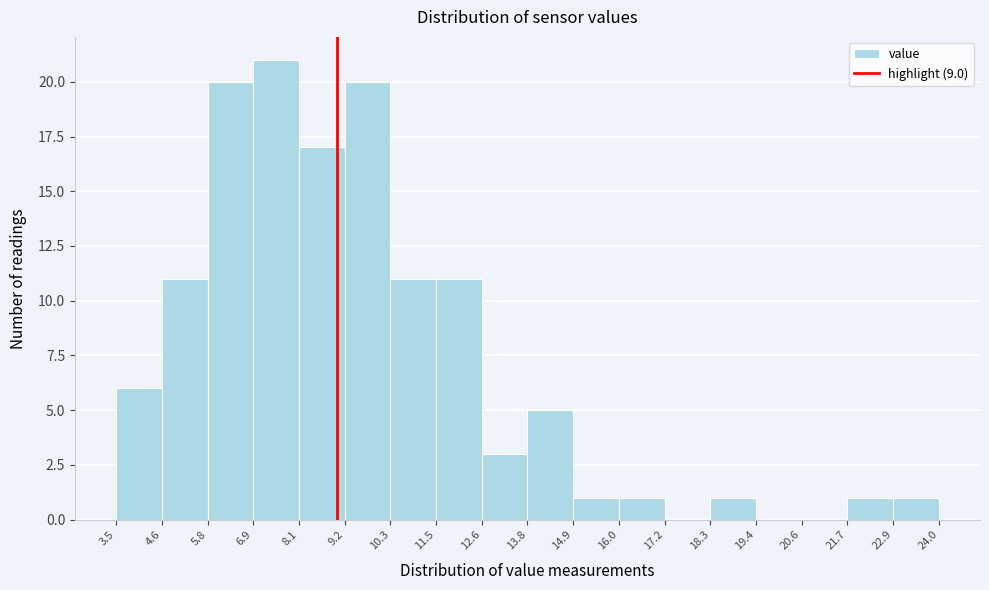

Reading left to right, transcribe this chart: for each bar, give the range it covers on the x-axis and its height. The values are not printed on the chart, so give them approximately, as read against the axis.

3.5 to 4.6: 6
4.6 to 5.8: 11
5.8 to 6.9: 20
6.9 to 8.1: 21
8.1 to 9.2: 17
9.2 to 10.3: 20
10.3 to 11.5: 11
11.5 to 12.6: 11
12.6 to 13.8: 3
13.8 to 14.9: 5
14.9 to 16.0: 1
16.0 to 17.2: 1
17.2 to 18.3: 0
18.3 to 19.4: 1
19.4 to 20.6: 0
20.6 to 21.7: 0
21.7 to 22.9: 1
22.9 to 24.0: 1